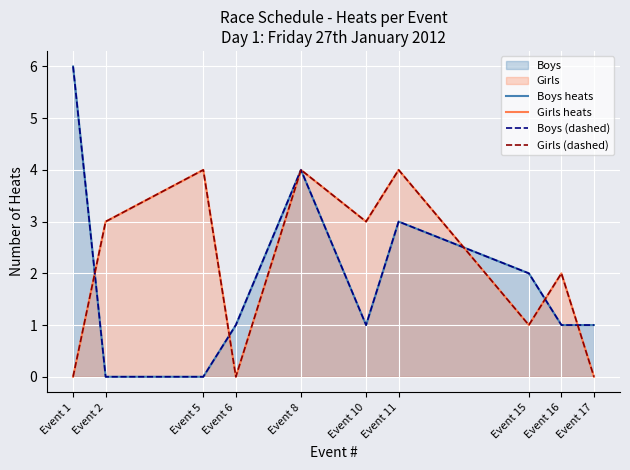

How many data points in Boys (dashed) are less than 1?

2